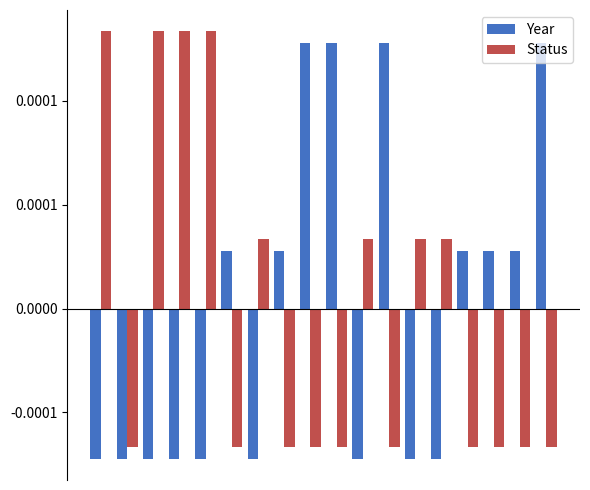

What are all the series names shown in the legend?

Year, Status